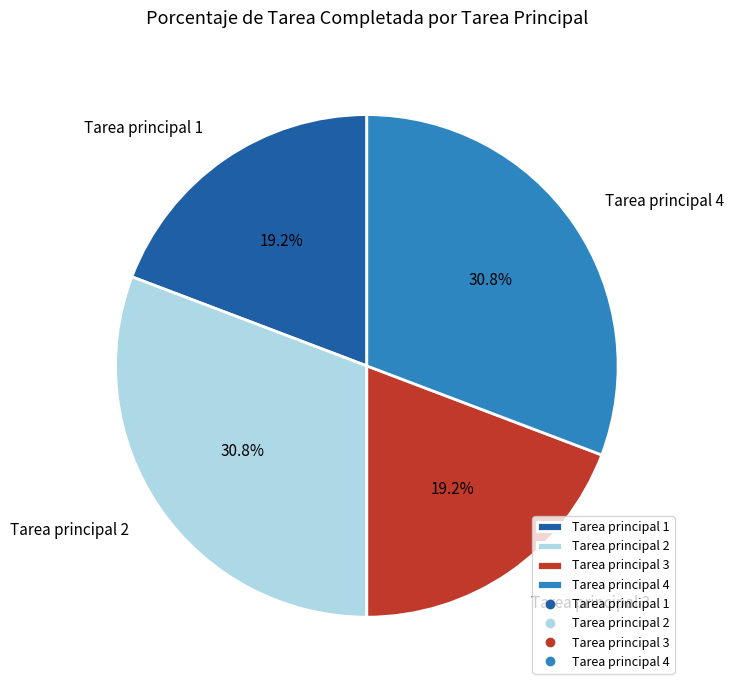

Does Tarea principal 2 account for over 50% of the chart?

No